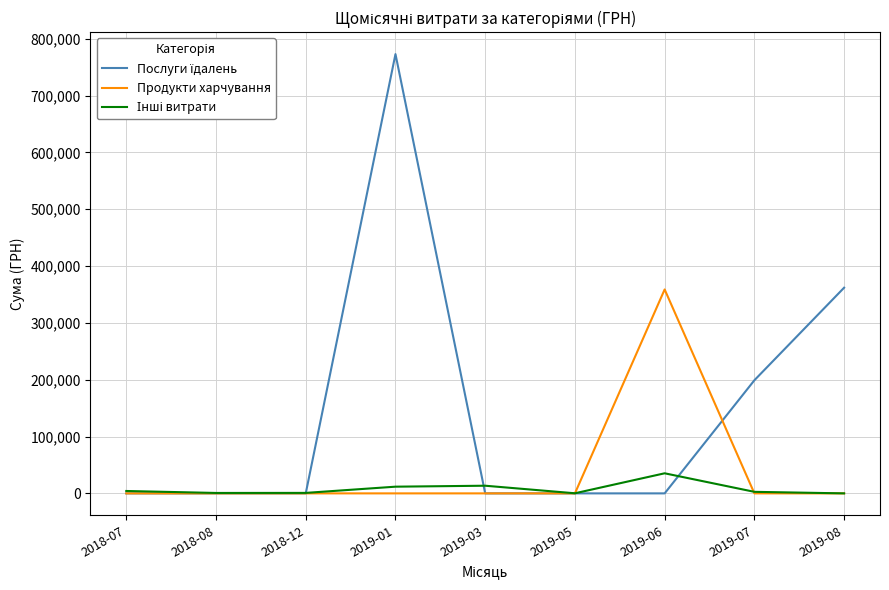

Which series changed the most between 2019-05 and 2019-06?

Продукти харчування